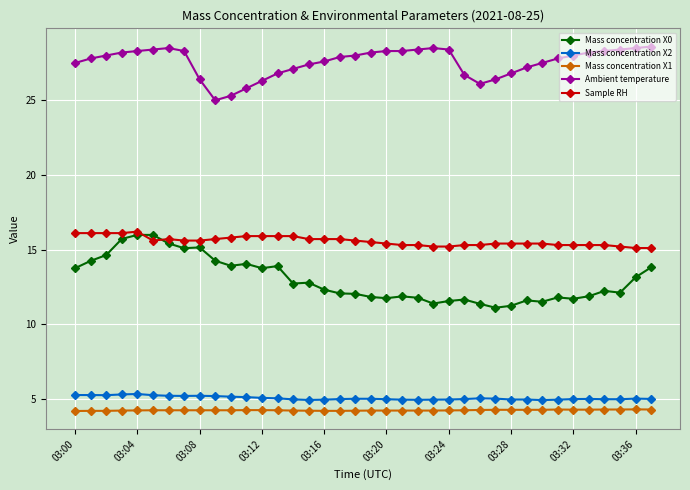

List the series in order of their peak value, lowest first.

Mass concentration X1, Mass concentration X2, Mass concentration X0, Sample RH, Ambient temperature